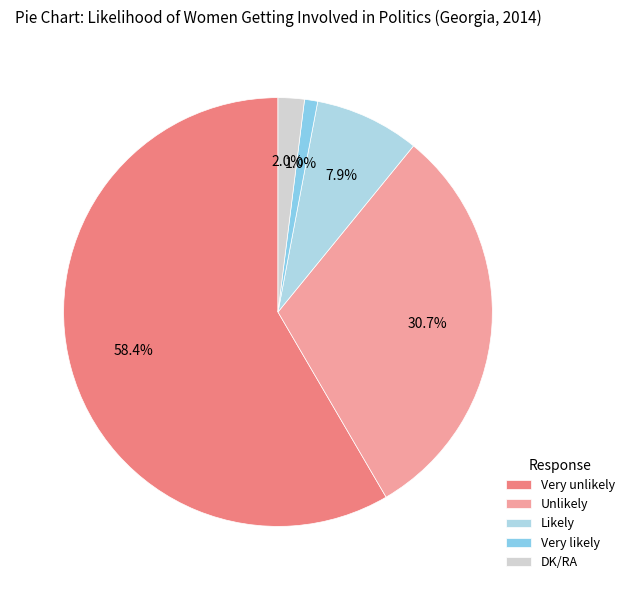

Is there any slice that represents more than half of the pie?

Yes